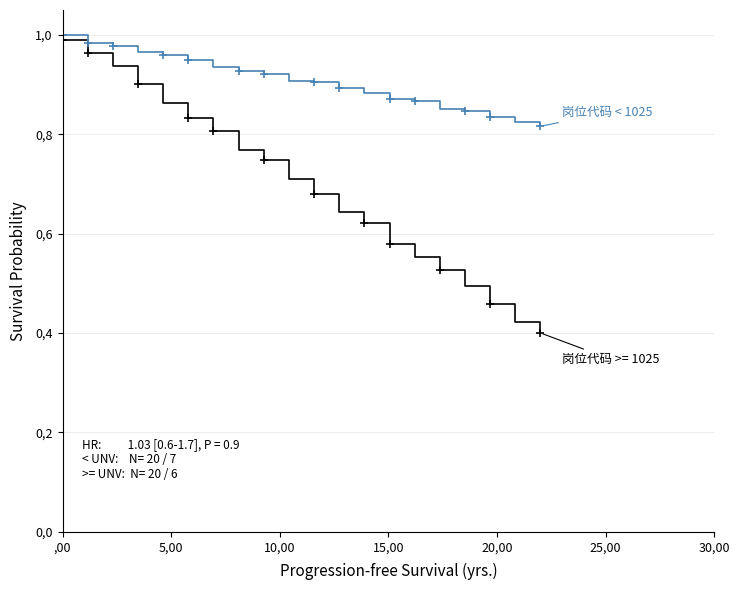

The value at 25,00 is 0.6. True or false?

False